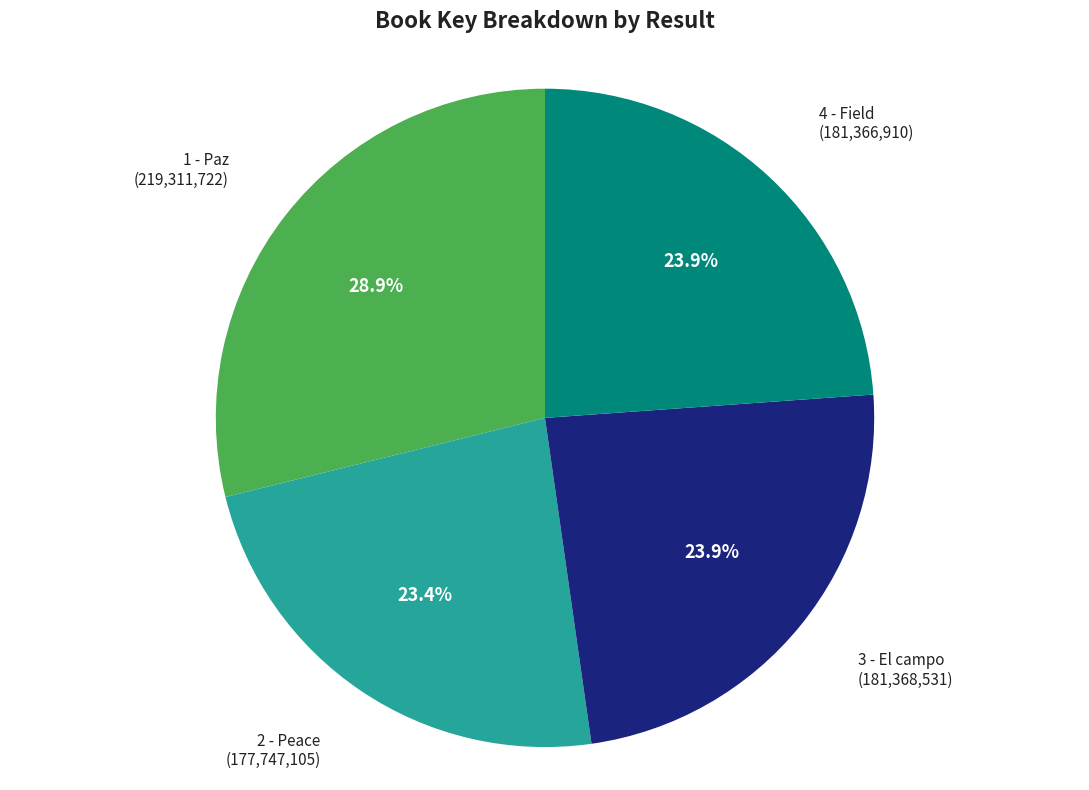

Does any single category account for the majority?

No